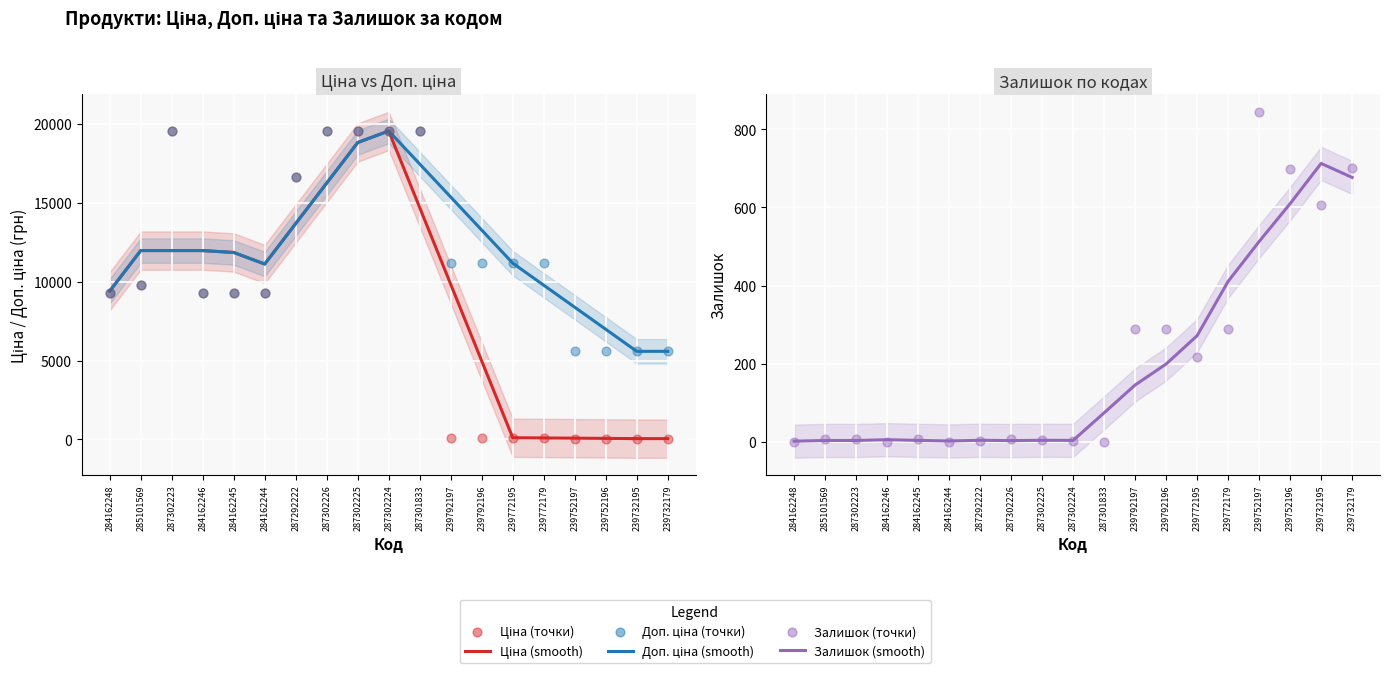

Which series reaches the maximum Y coordinate?

Ціна (smooth)